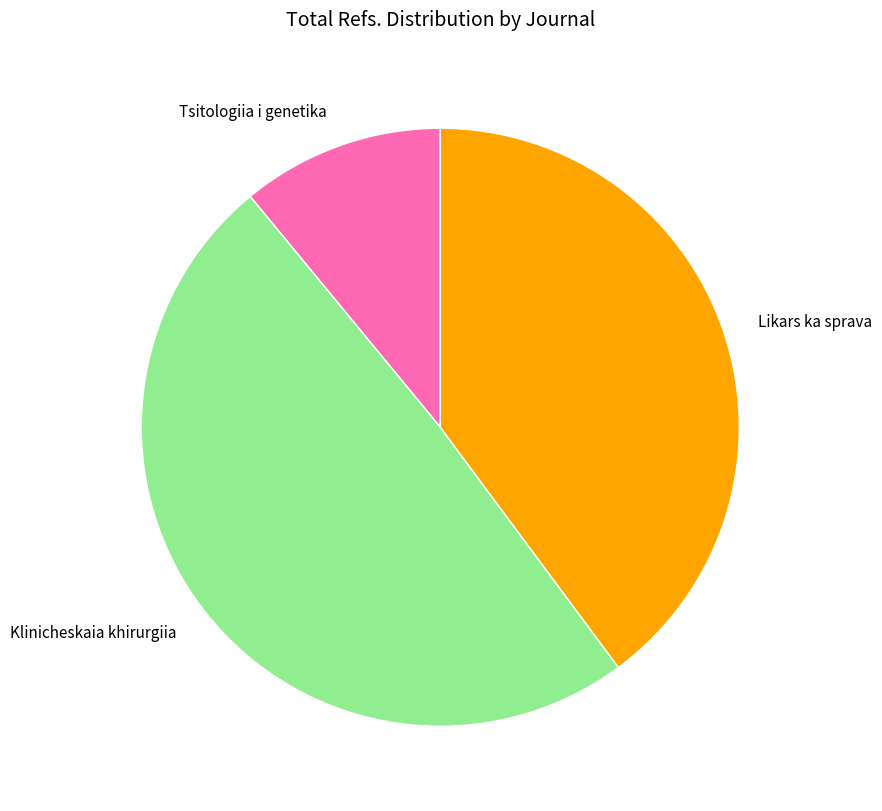

Rank the categories by value from highest to lowest.

Klinicheskaia khirurgiia, Likars ka sprava, Tsitologiia i genetika